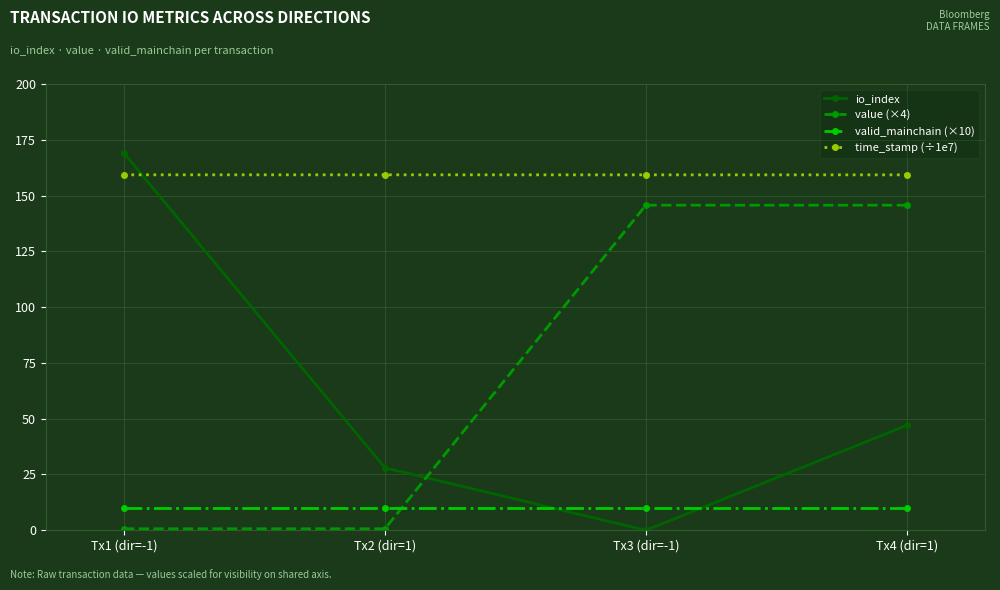

Count the number of categories in the chart.

4